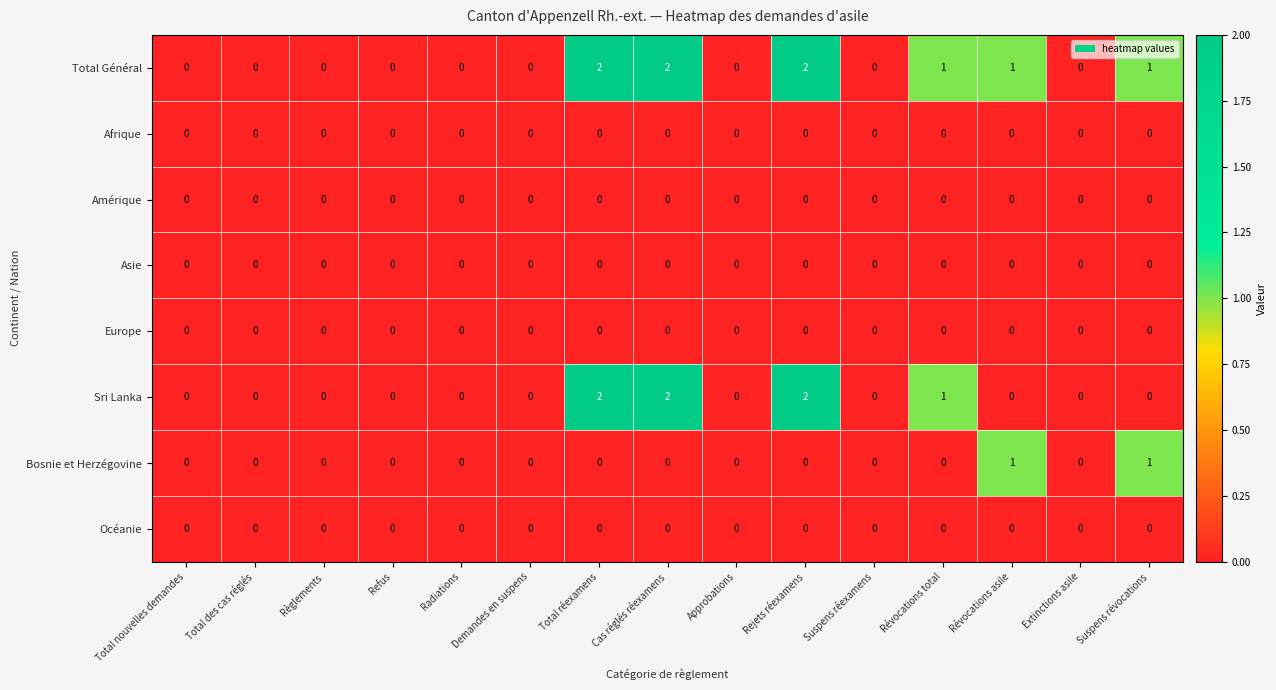

The Amérique series shows 0 at Total des cas réglés. True or false?

True